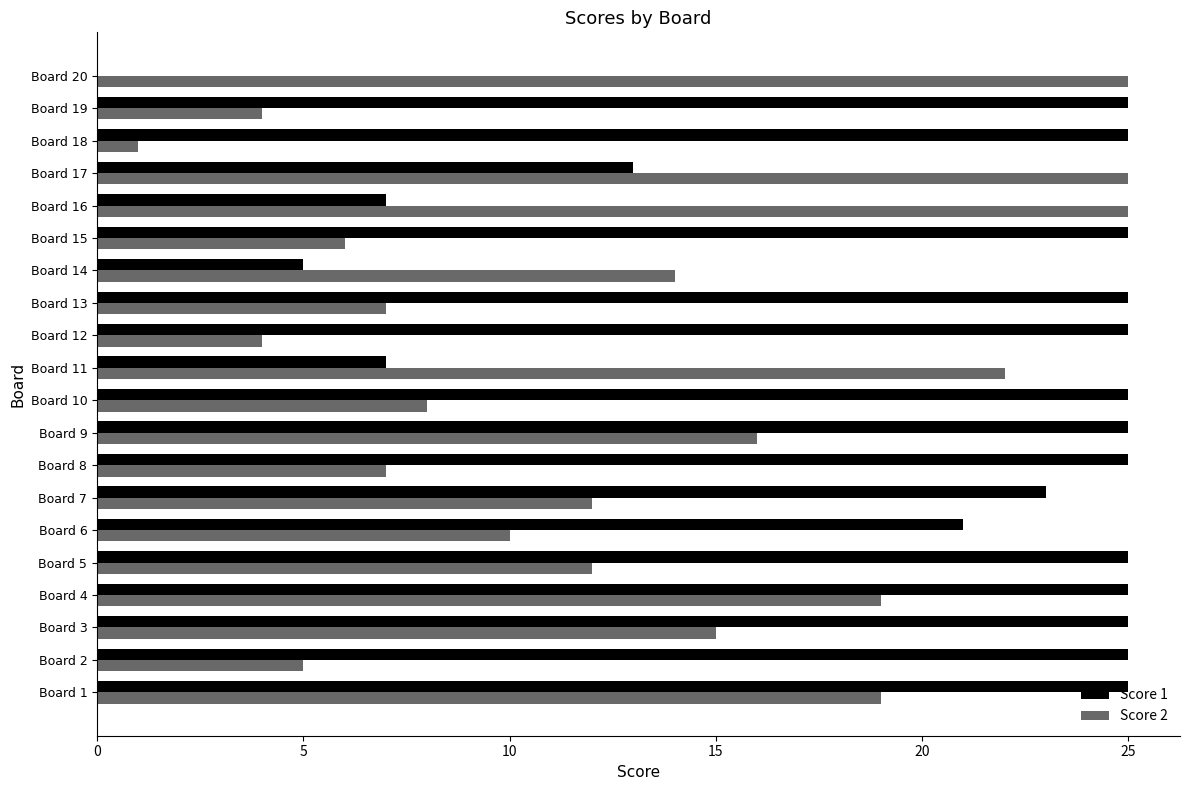

Is it true that Score 1 equals 25 at Board 9?

True